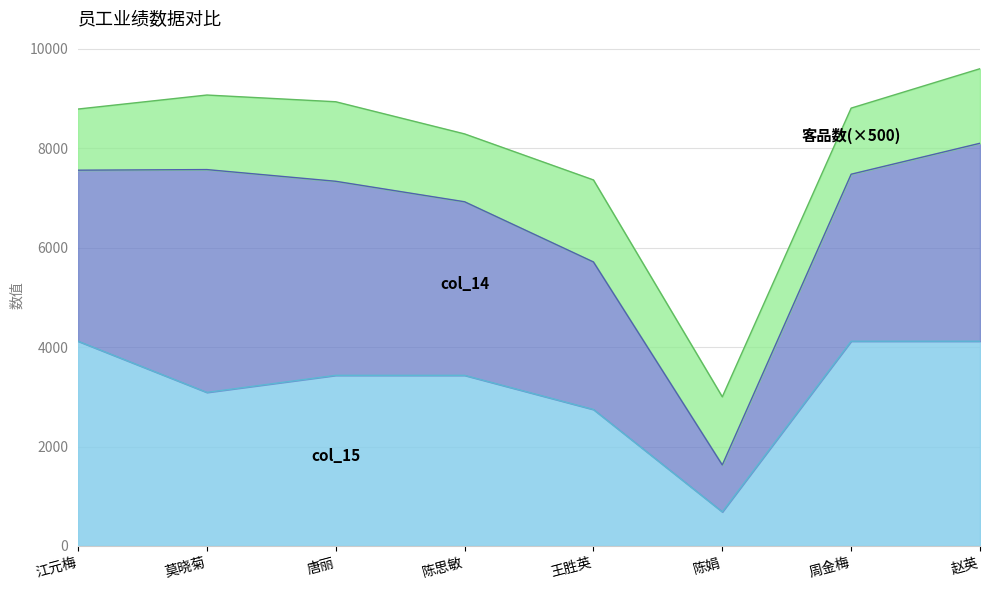

Which series has the largest total across all categories?

col_14